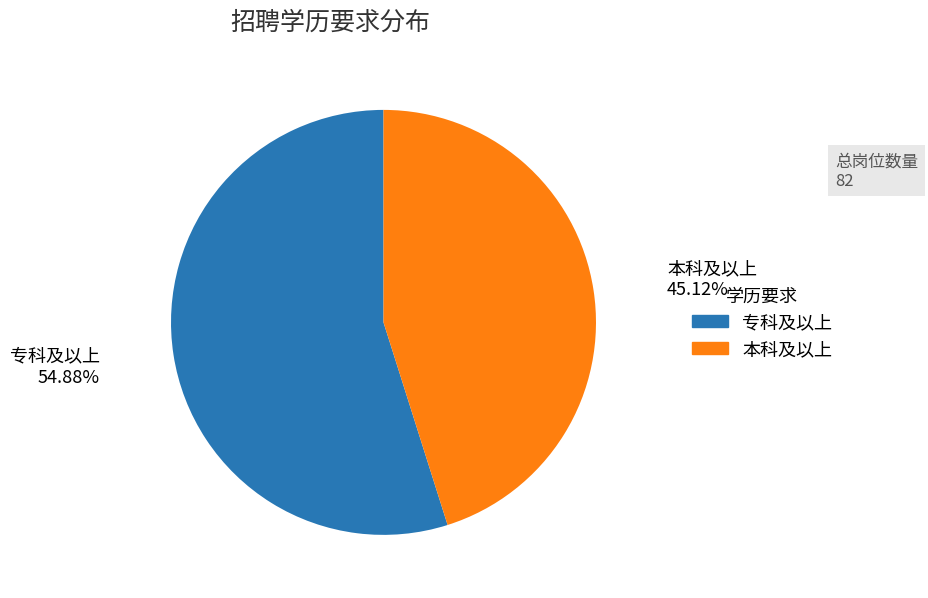

Count the number of slices in the pie.

2